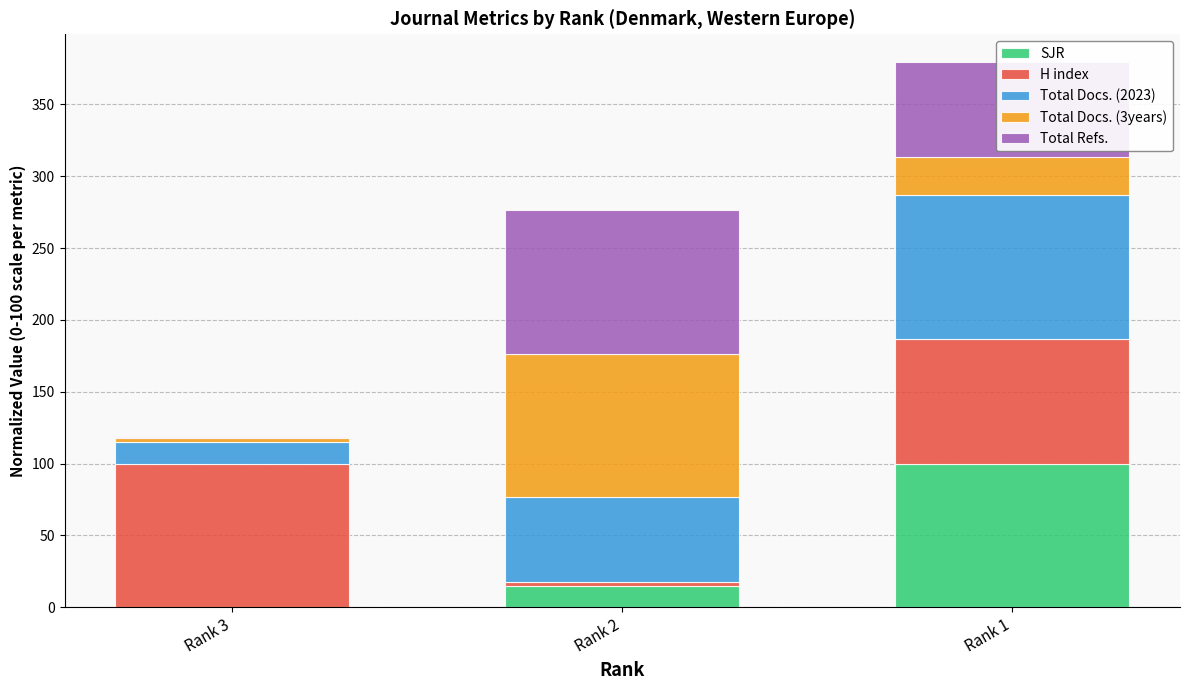

At which category is the sum across all series the highest?

Rank 1